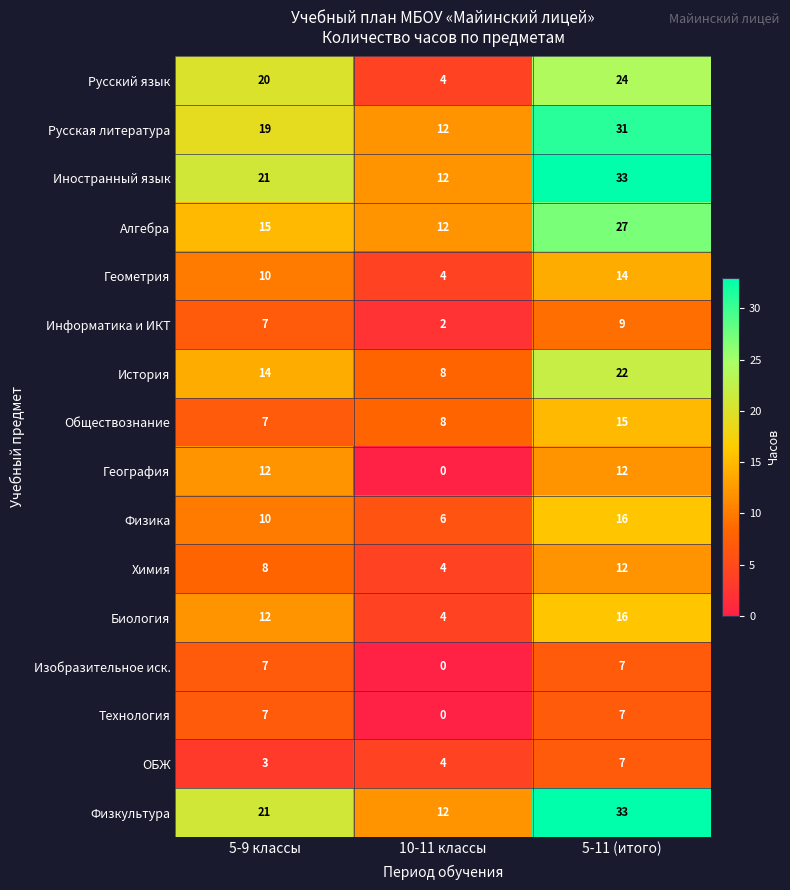

What is the difference between the Физкультура values at 10-11 классы and 5-9 классы?

9